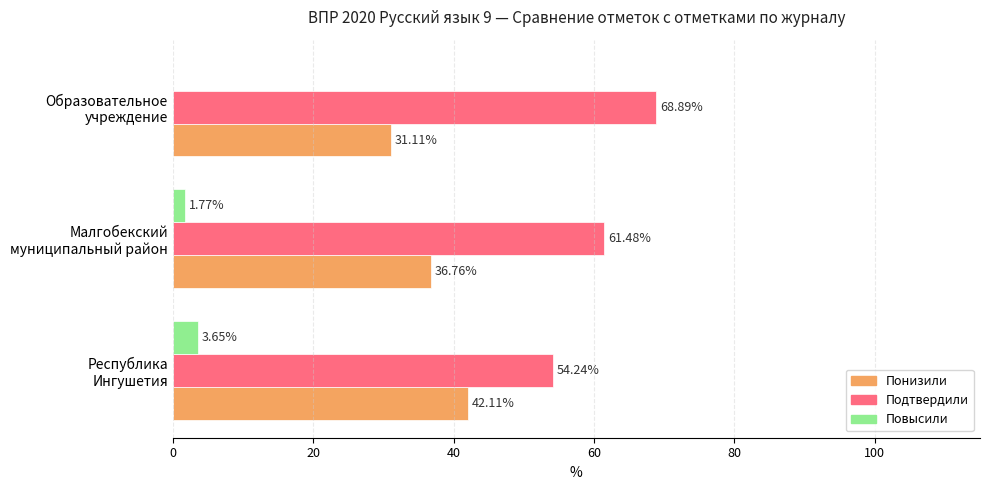

At which category is the sum across all series the highest?

Малгобекский
муниципальный район